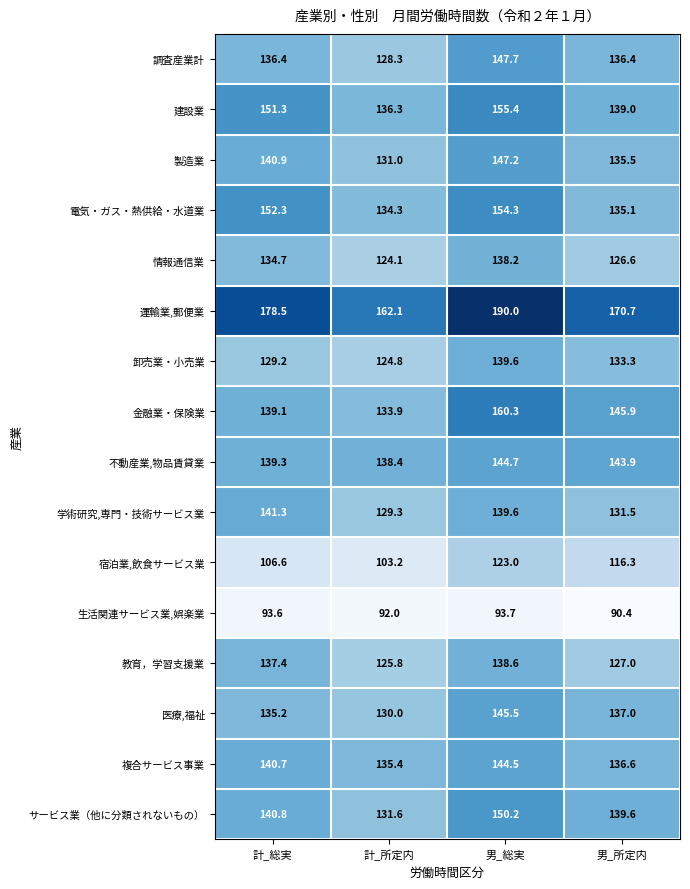

Which series has the largest range (max minus min)?

運輸業,郵便業